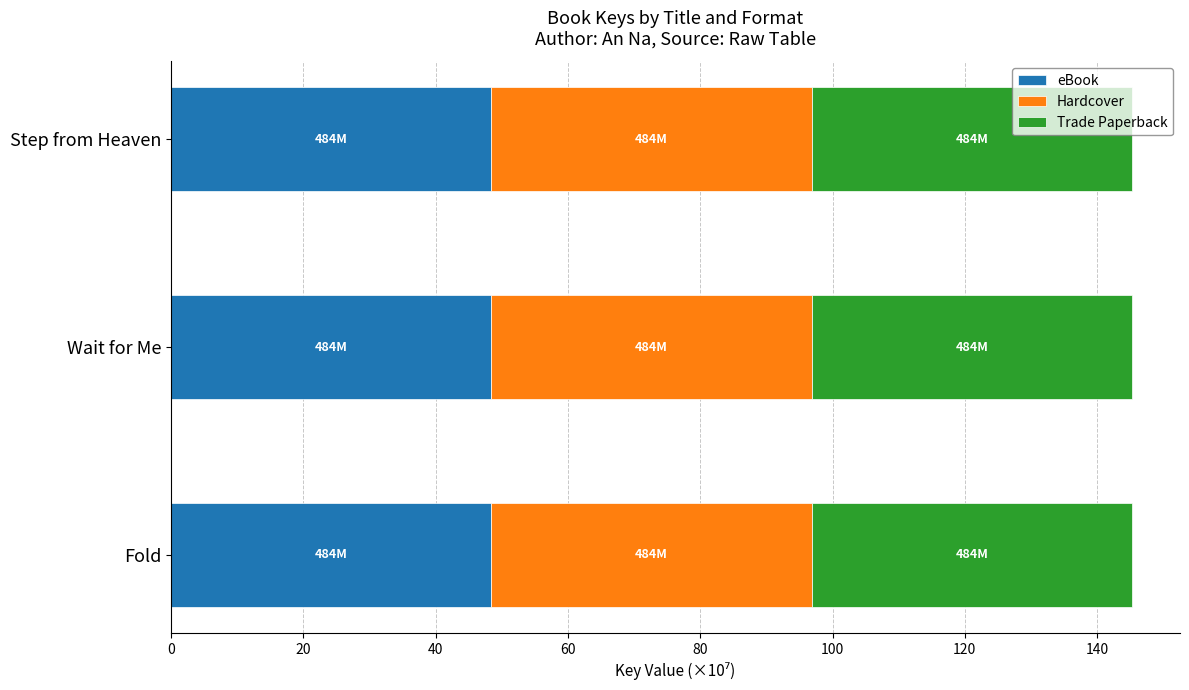

What is the total value across all series at Fold?

145.3